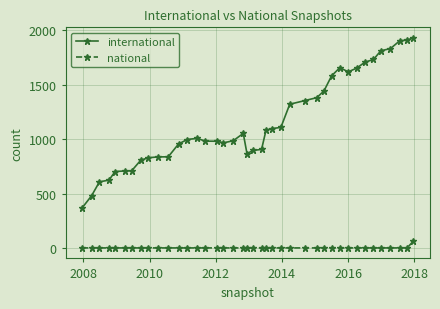

What is the average value of the national series?

3